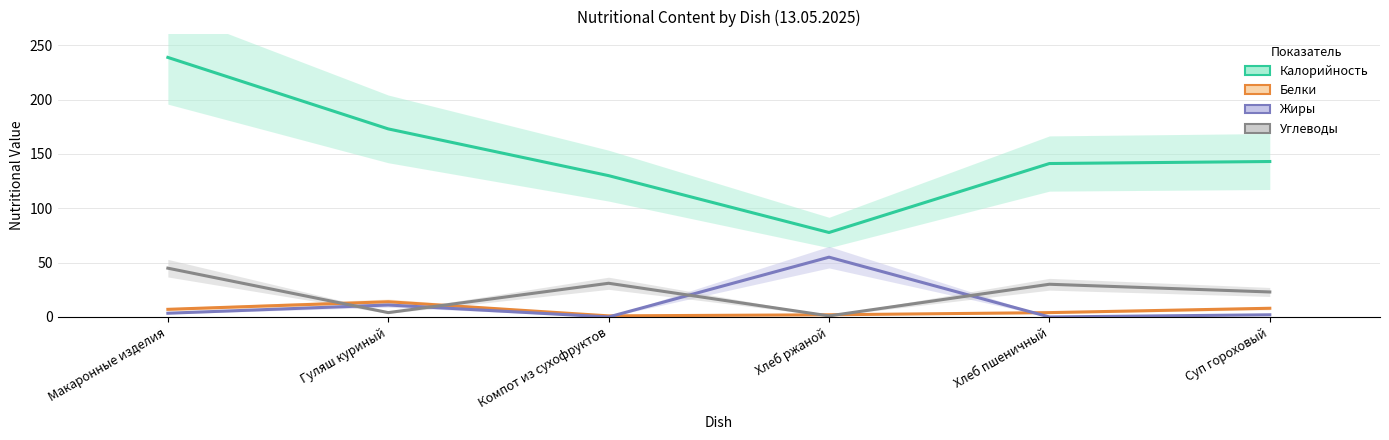

At how many categories does at least one series exceed 192?

1